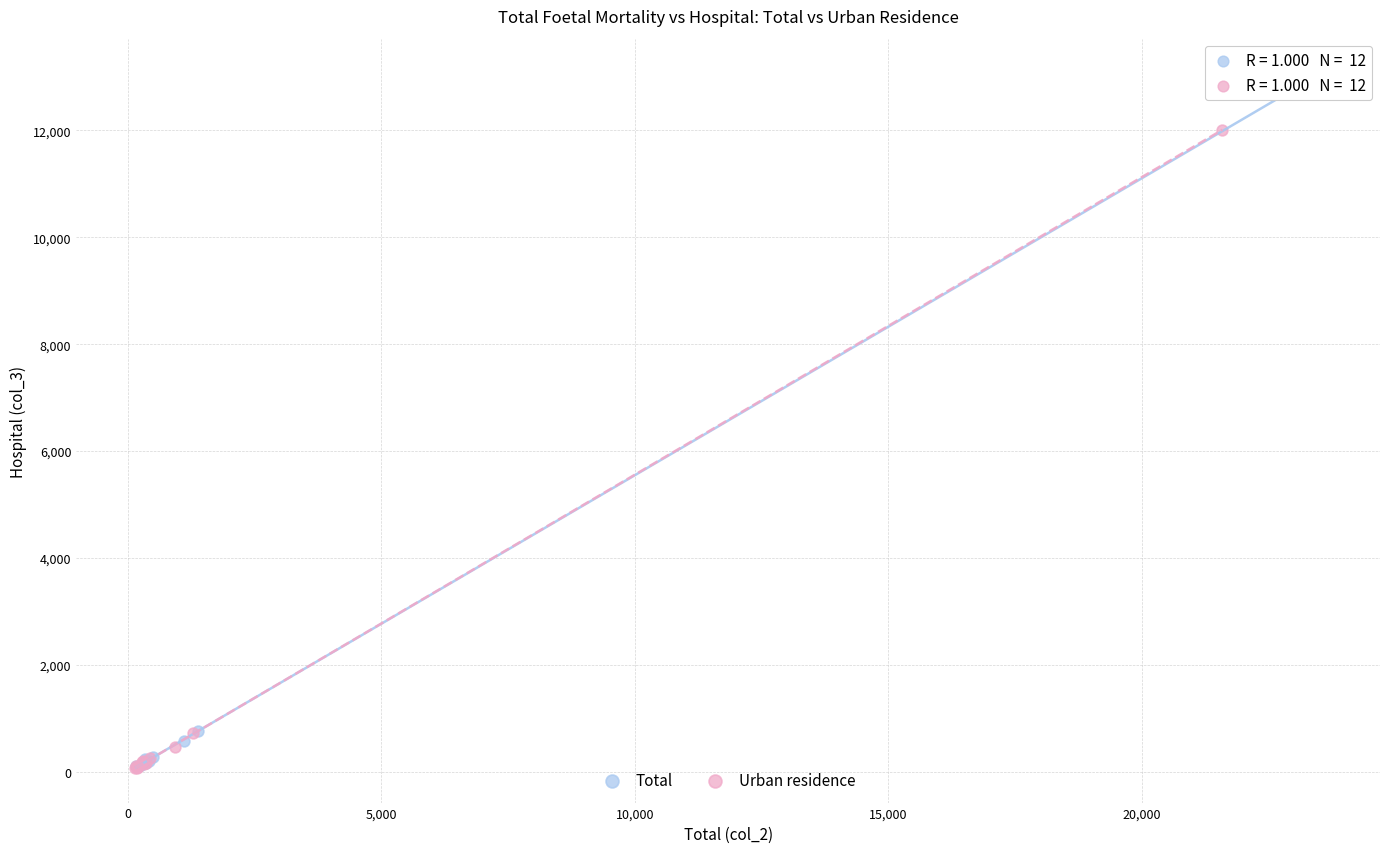

Which series reaches the maximum Y coordinate?

Total